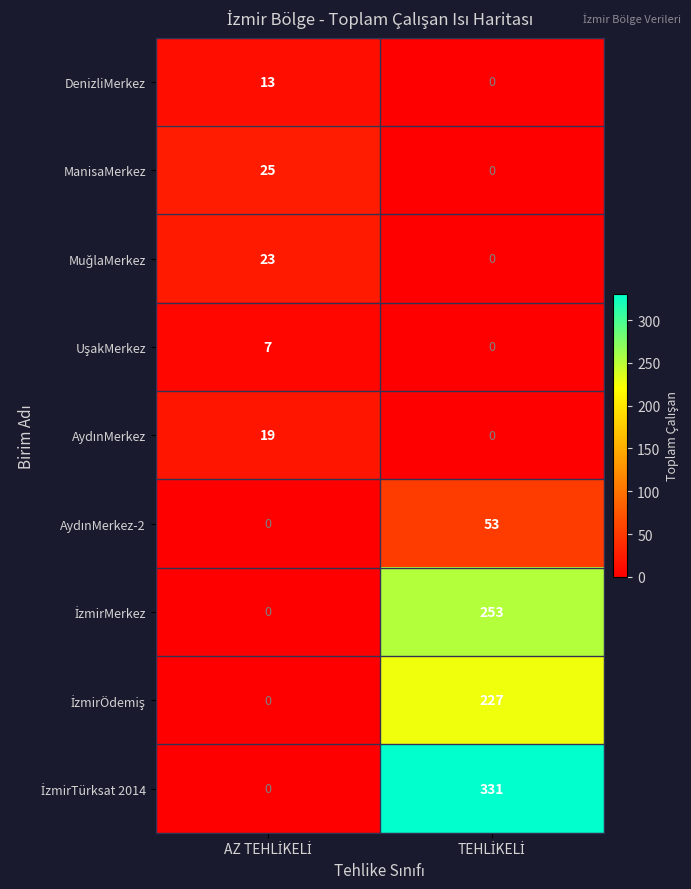

What is the difference between the maximum and minimum values in the ManisaMerkez series?

25